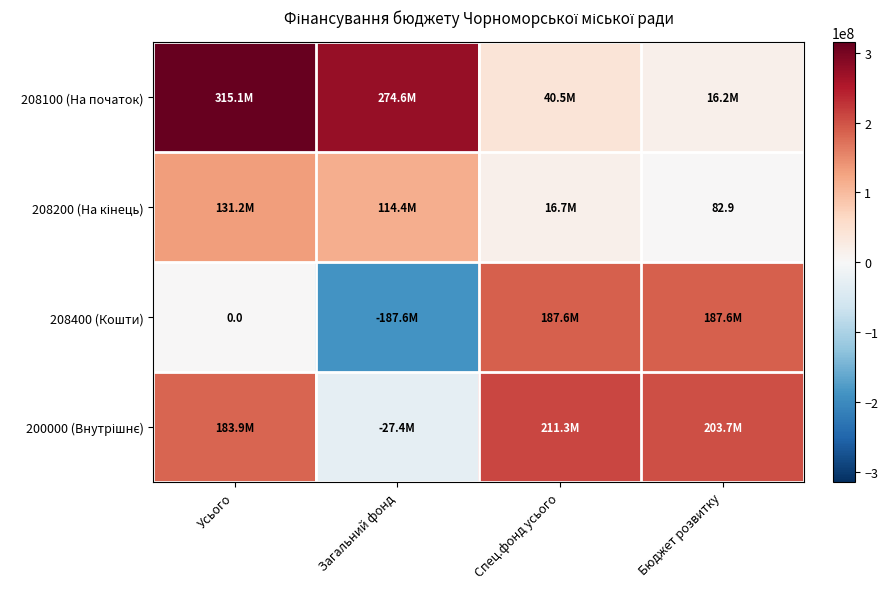

At which label does 208400 (Кошти) first exceed 187557761?

Спец.фонд усього